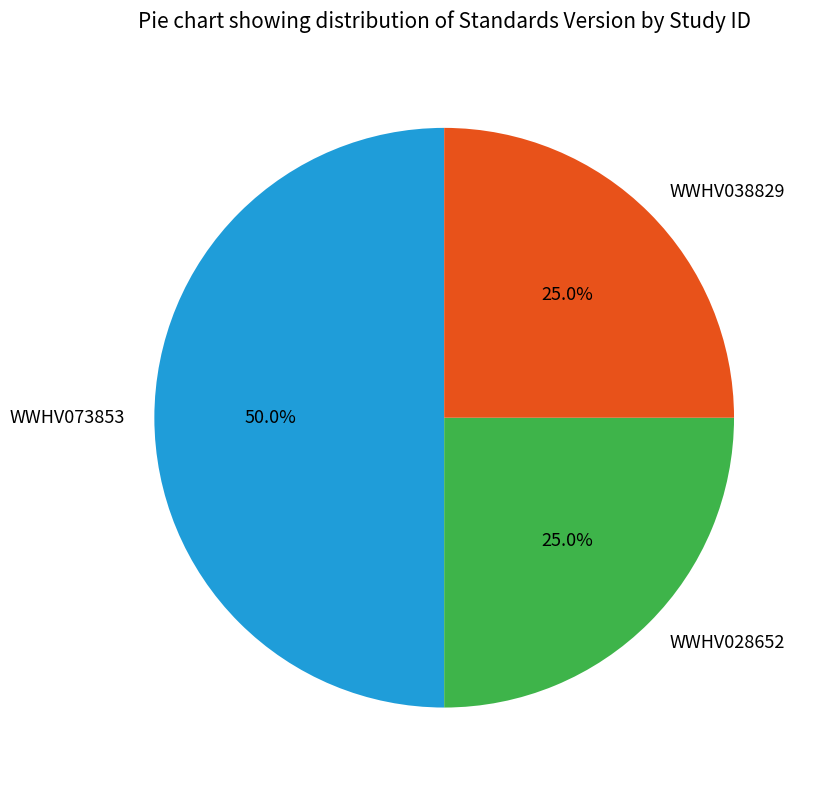

To the nearest percent, what is the average slice percentage?

33%